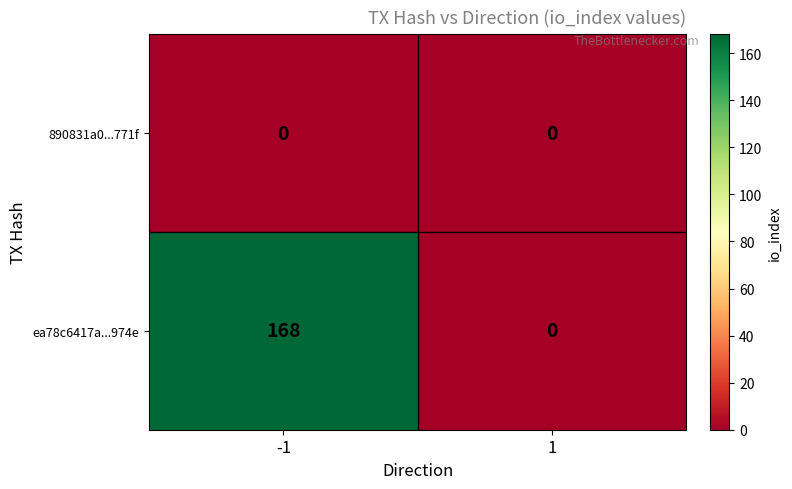

Is it true that 890831a0...771f equals 0 at -1?

True